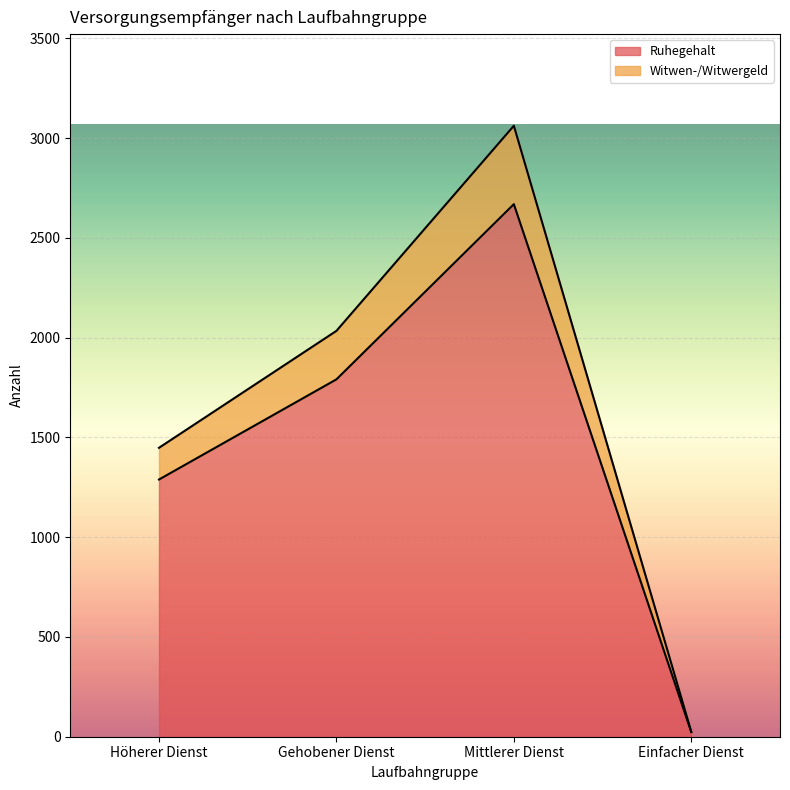

At which category is the sum across all series the highest?

Mittlerer Dienst